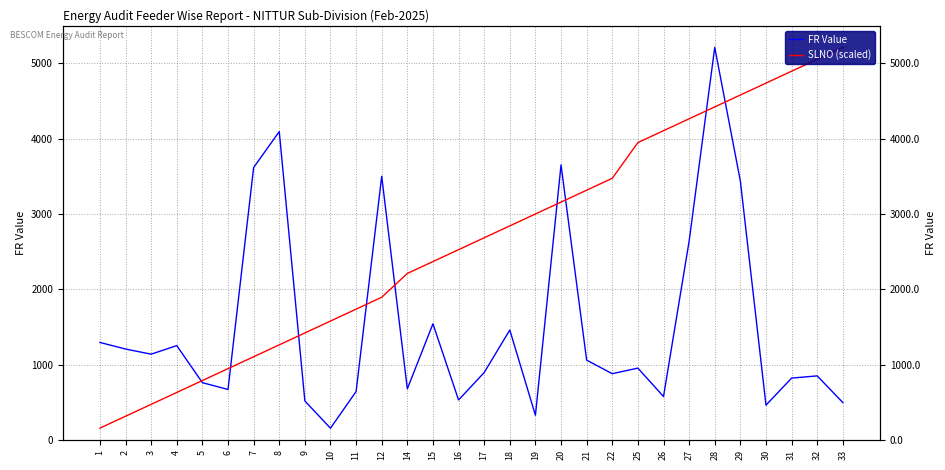

How many interior local peaks does the FR Value series have?

9